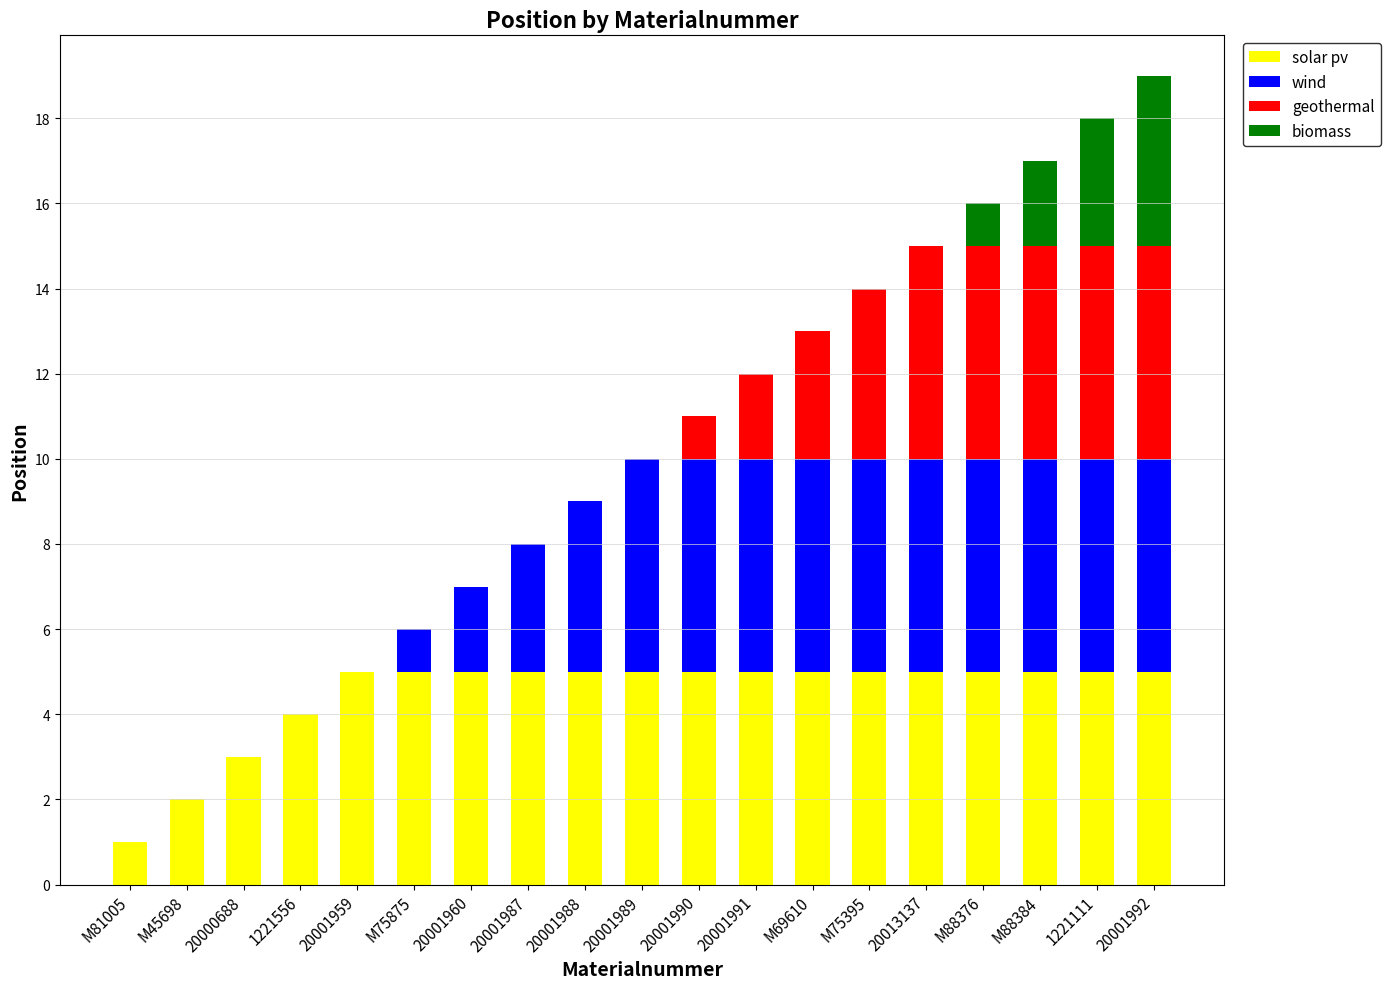

The solar pv series shows 5 at 20001991. True or false?

True